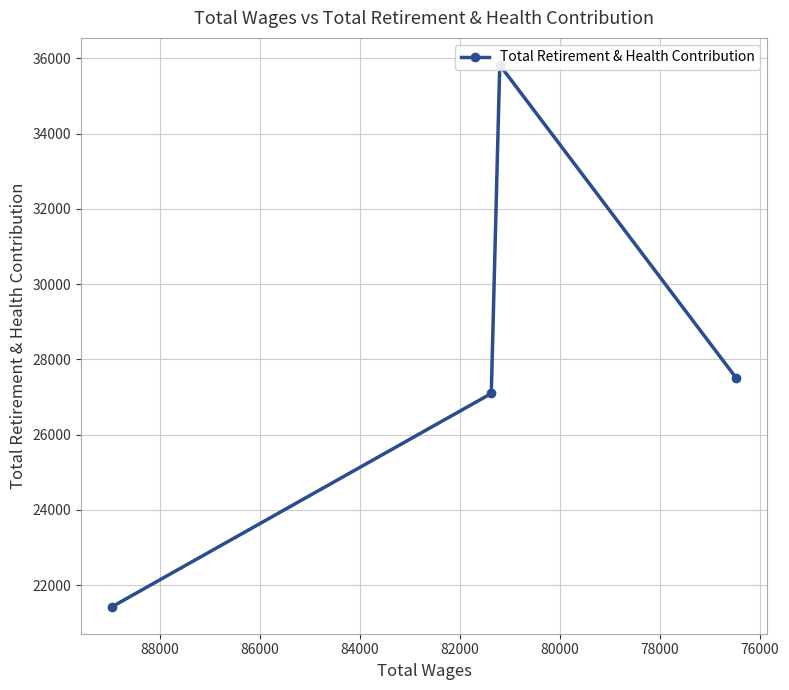

How many categories are shown in the chart?

4